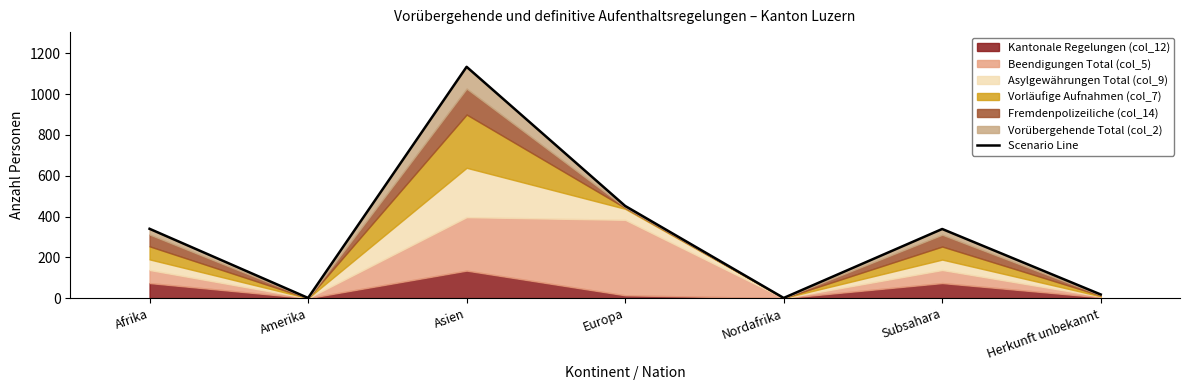

What is the label of the 1st point from the right?

Herkunft unbekannt